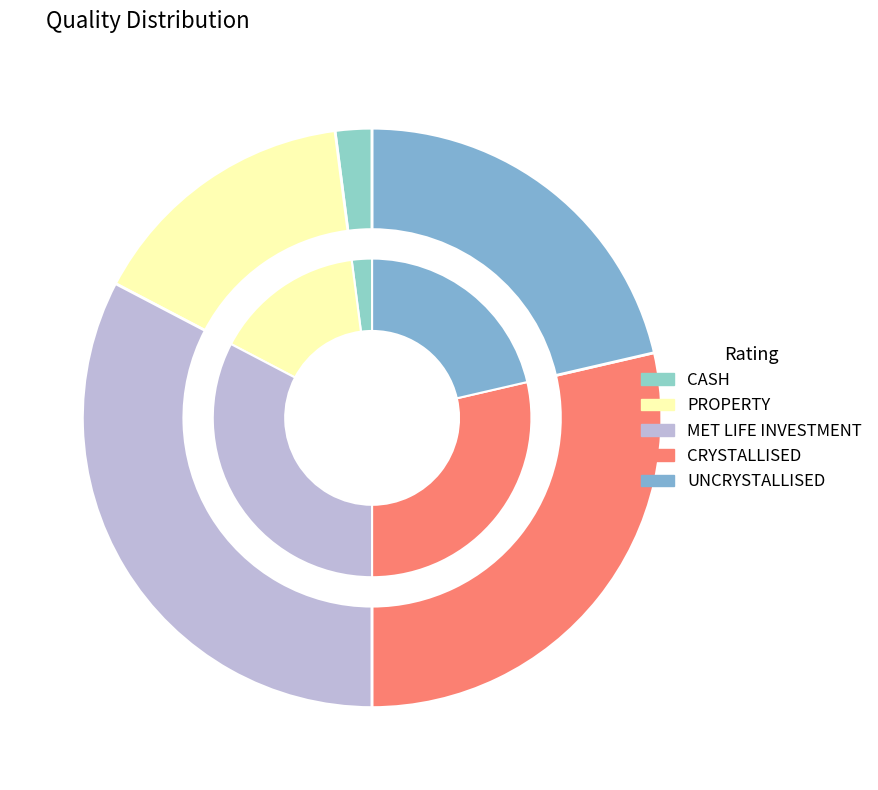

To the nearest percent, what is the average slice percentage?

20%